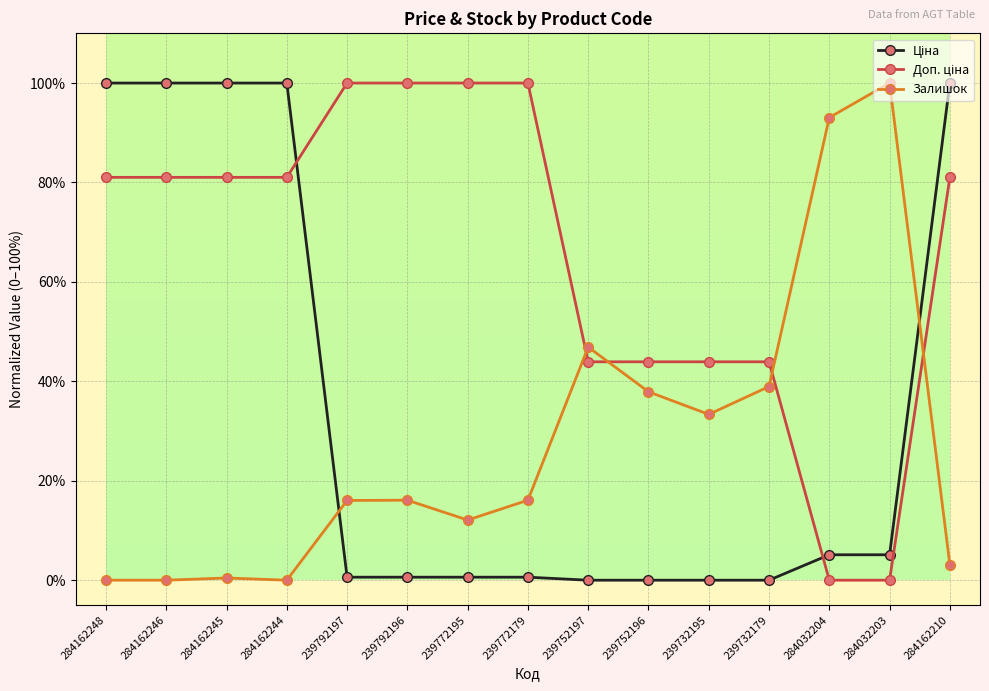

What position from the right is 239732195?

5